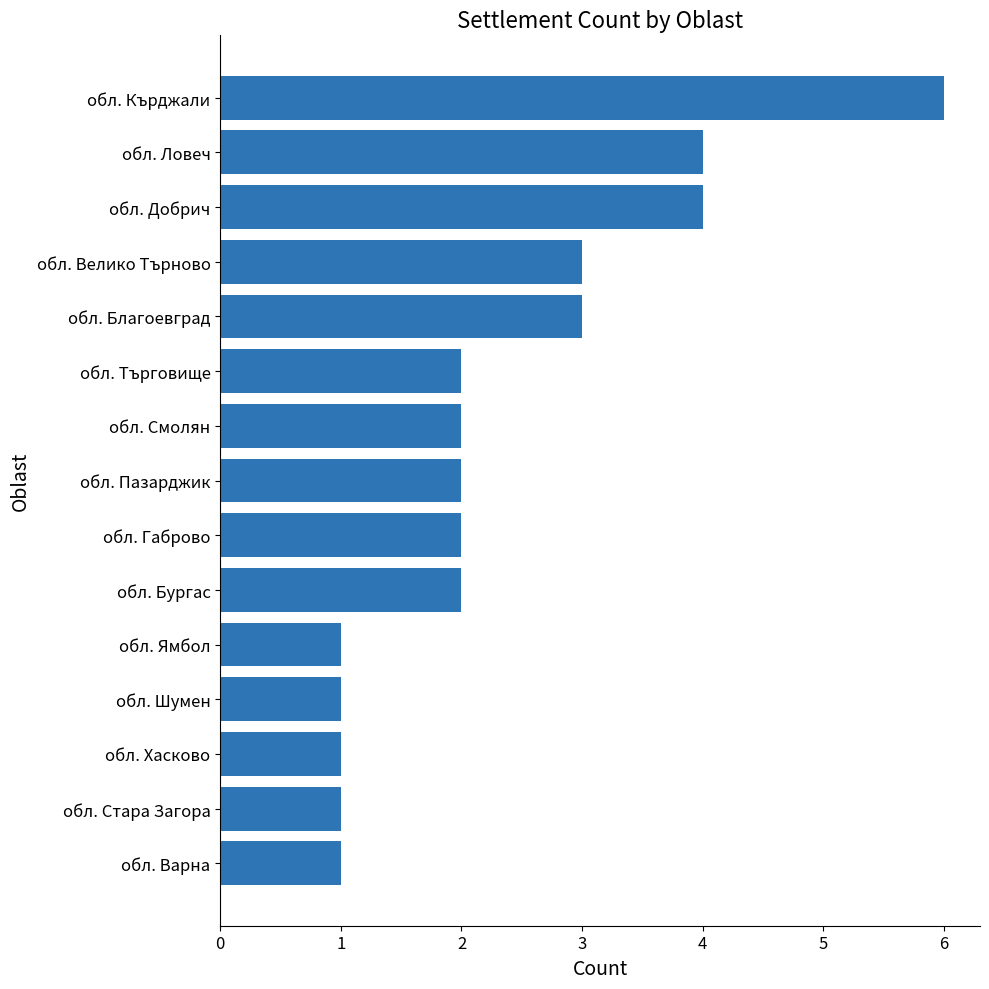

What is the average value?

2